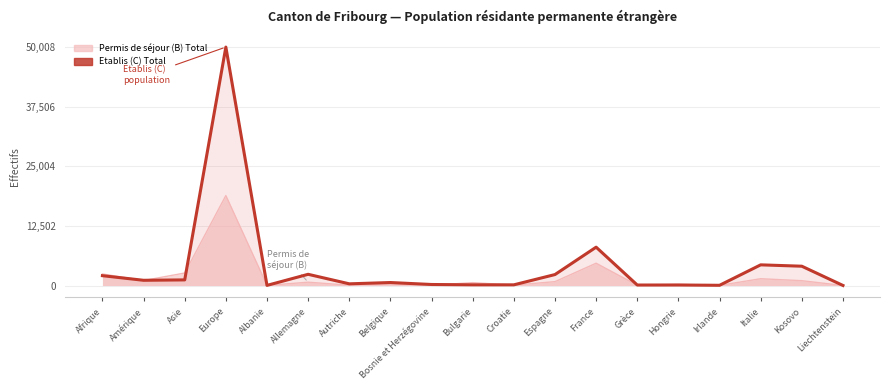

True or false: there are more than 2 points higher than both neighbors.

True